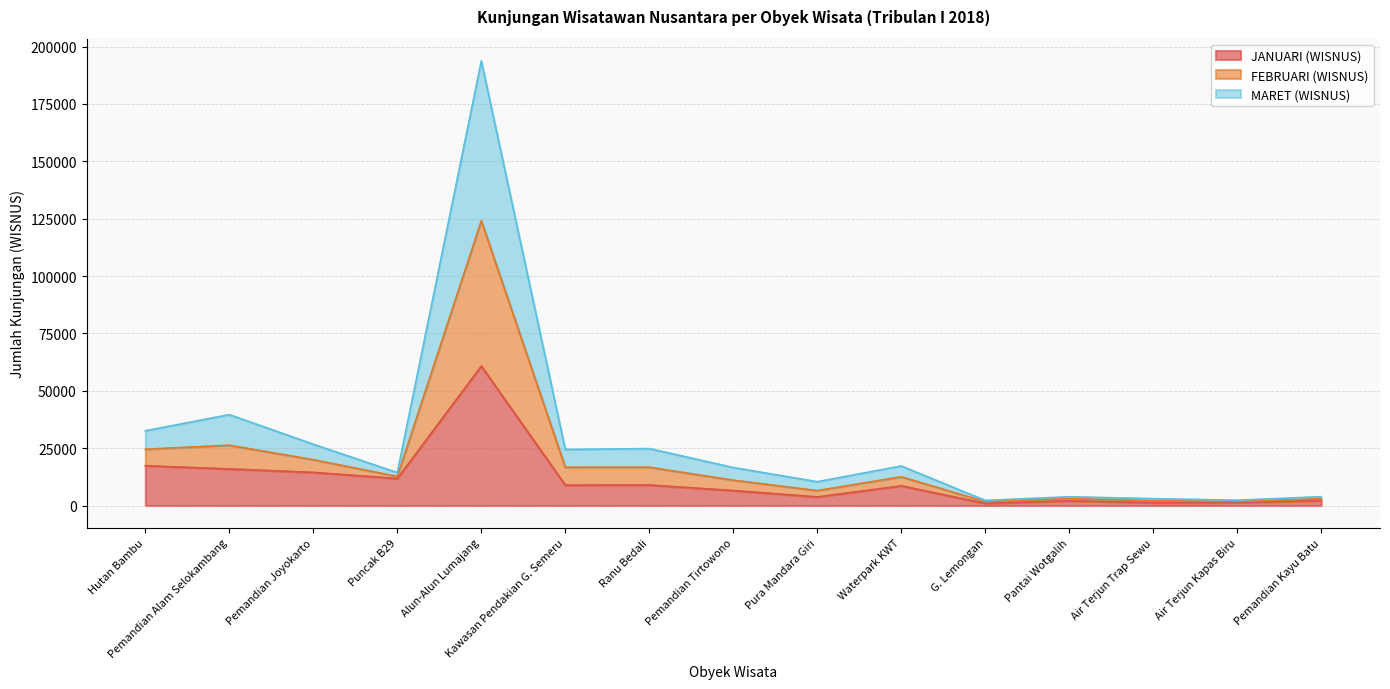

At which category is the sum across all series the highest?

Alun-Alun Lumajang